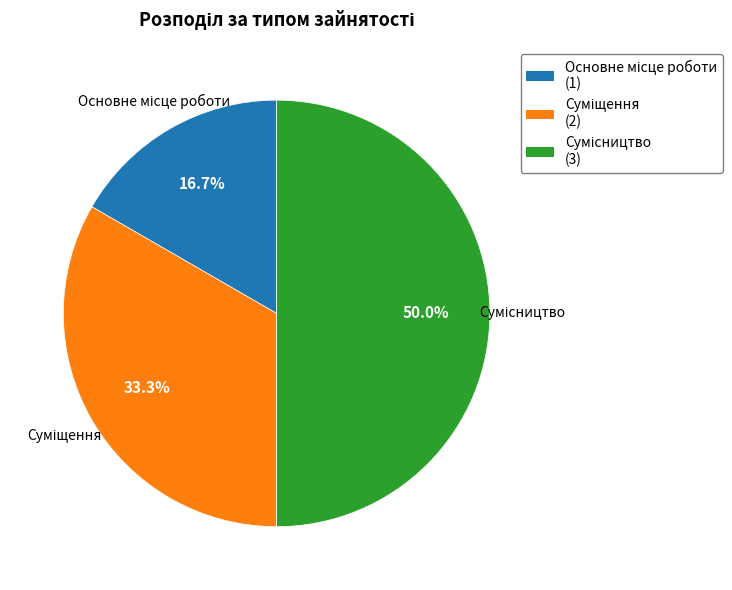

True or false: Суміщення accounts for 33% of the total.

True